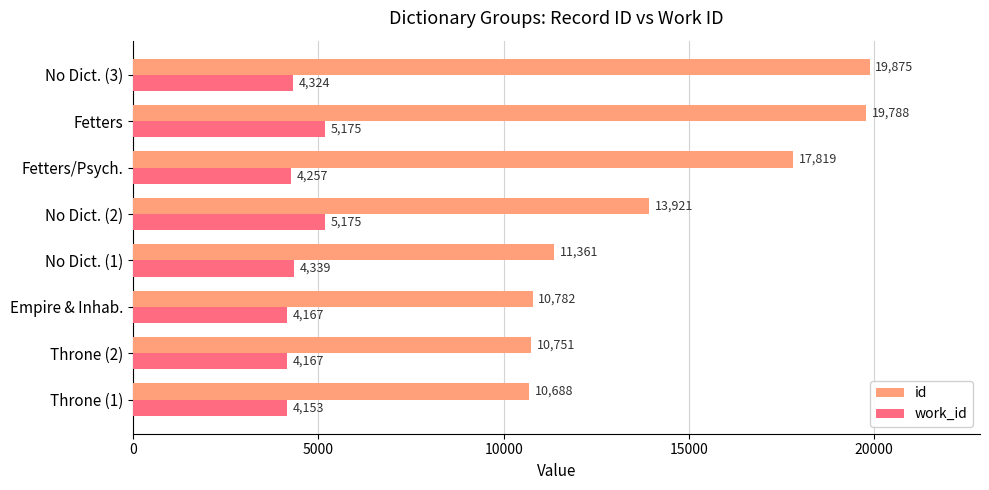

Is it true that work_id equals 7426 at No Dict. (2)?

False